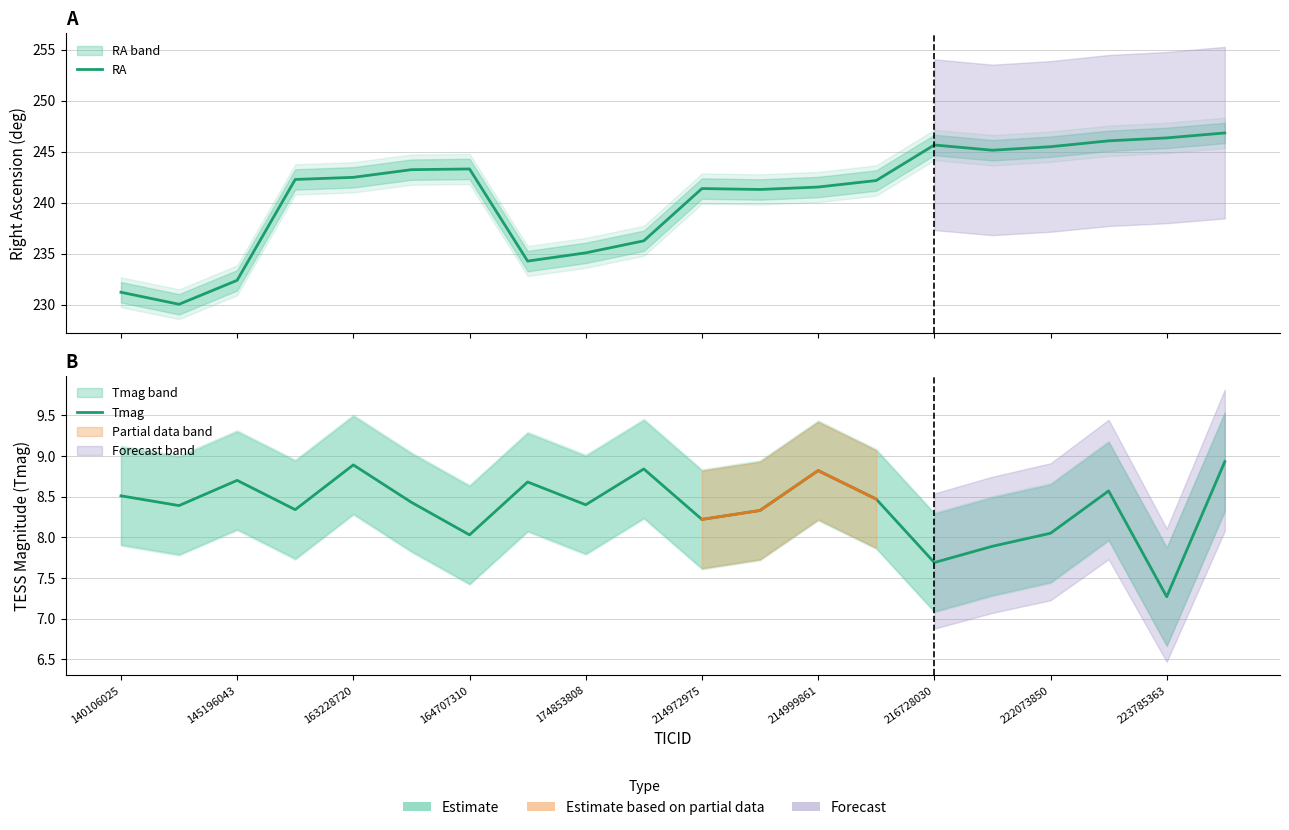

True or false: Tmag has more than 1 points higher than both neighbors.

True